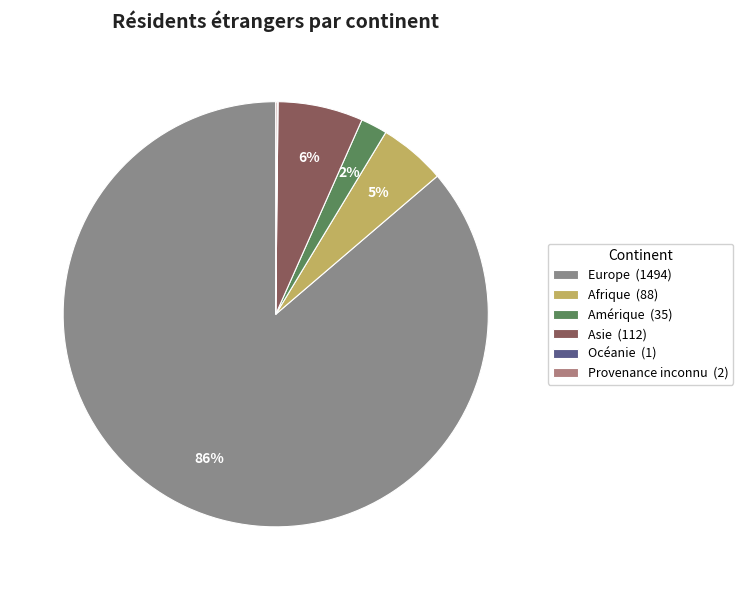

To the nearest percent, what percentage of the pie is Asie?

6%